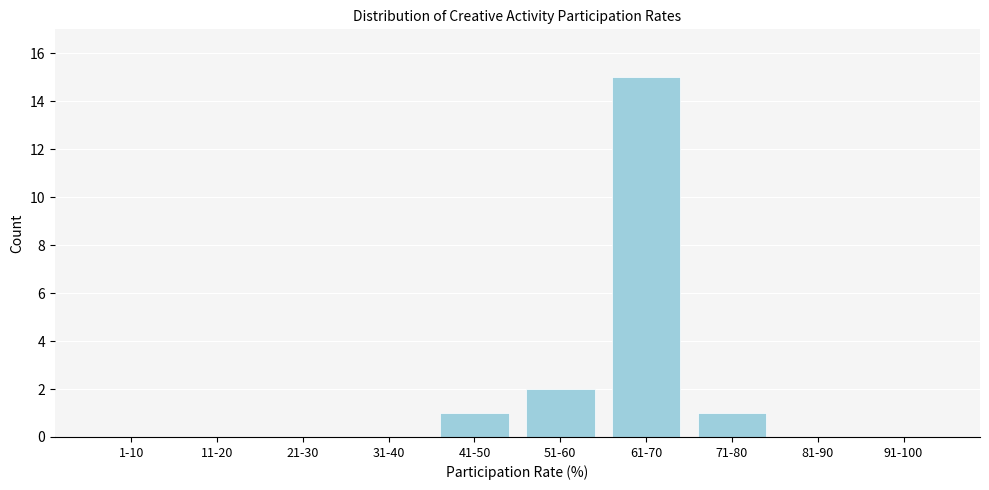

Reading right to left, transcribe all the data shown in this chart.

91-100=0	81-90=0	71-80=1	61-70=15	51-60=2	41-50=1	31-40=0	21-30=0	11-20=0	1-10=0